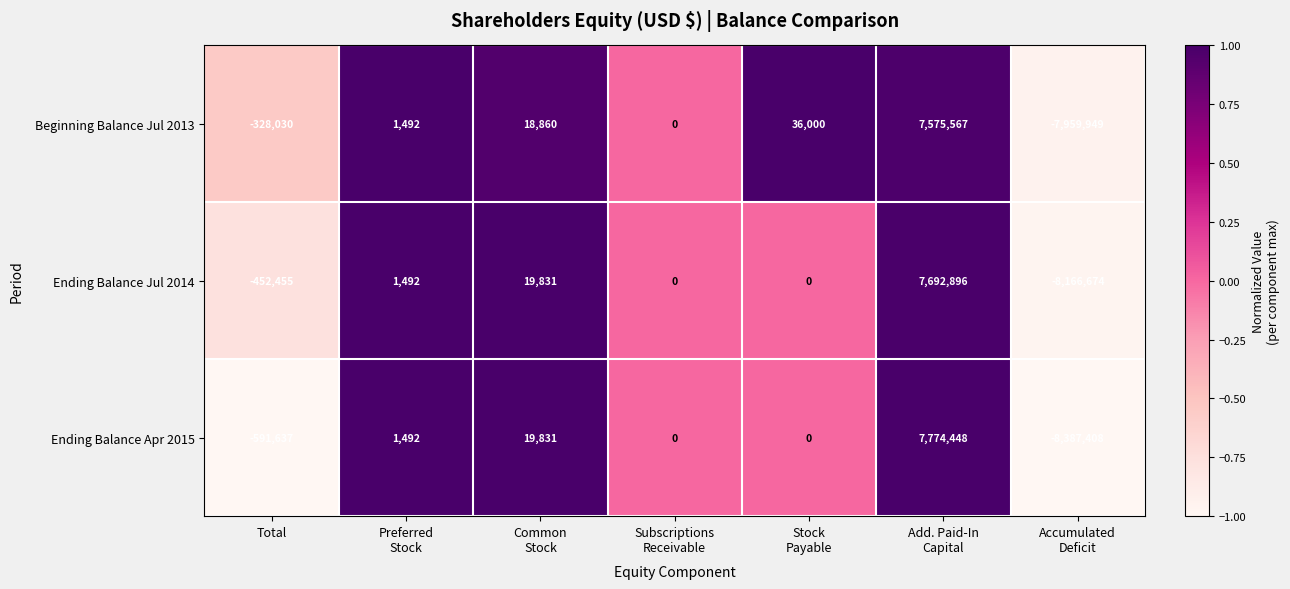

At which category is the sum across all series the highest?

Add. Paid-In
Capital